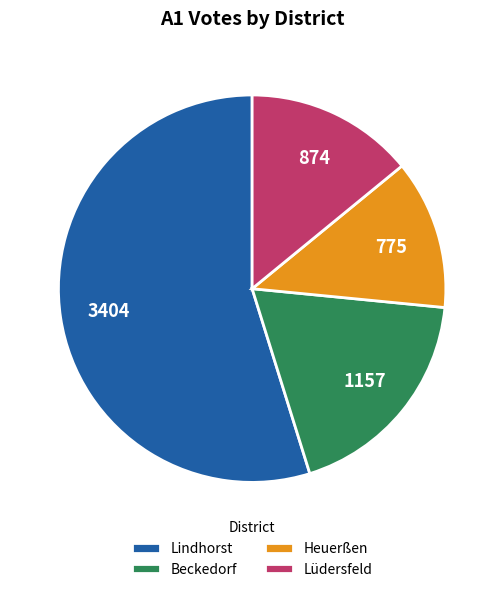

Approximately how many times larger is the value at Beckedorf compared to Heuerßen?

1.5